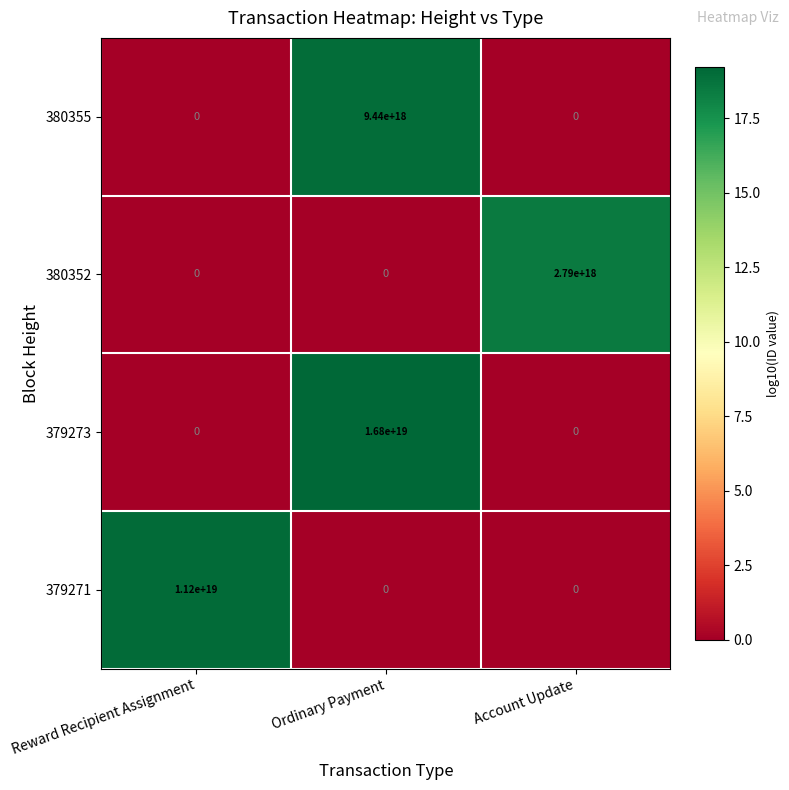

Rank the series by their maximum value, from highest to lowest.

379273, 379271, 380355, 380352